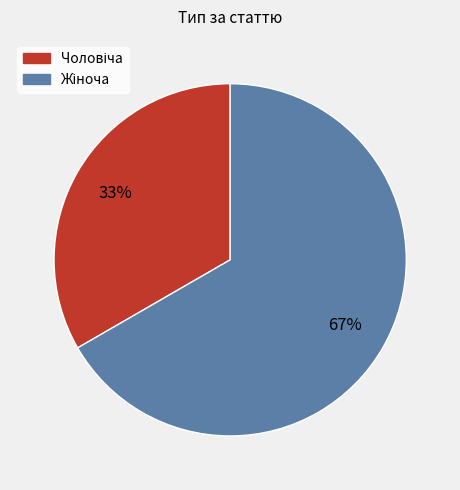

Is there any slice that represents more than half of the pie?

Yes